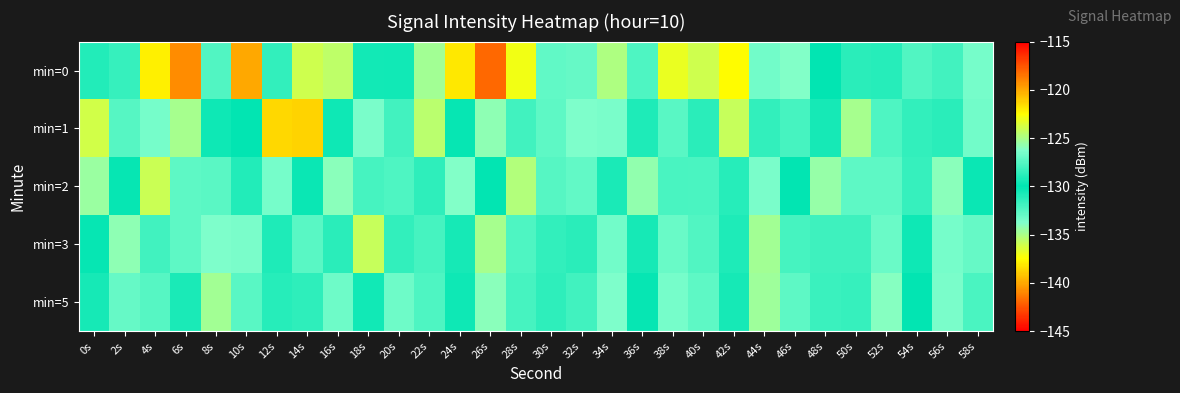

At 0s, list the series in order from smallest to largest.

min=0, min=3, min=5, min=2, min=1